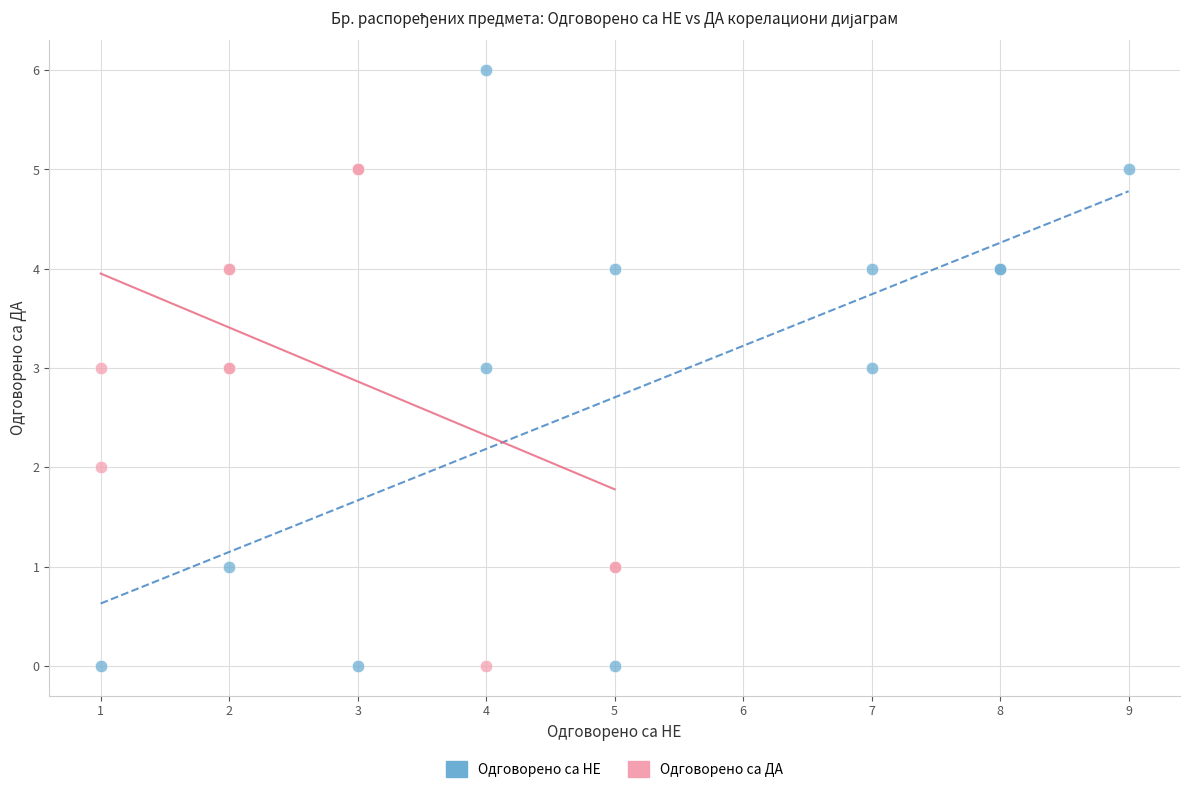

What are all the series names shown in the legend?

Одговорено са НЕ, Одговорено са ДА